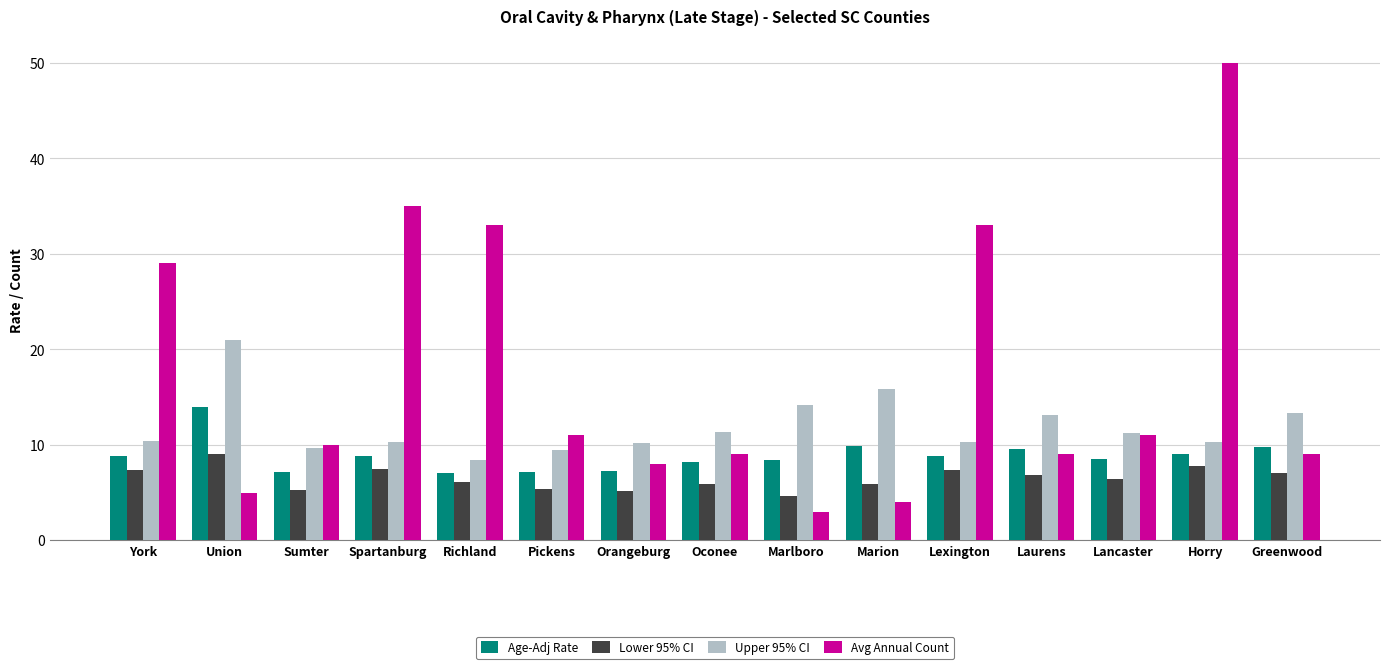

What is the spread (max minus min) of values at York?

21.6